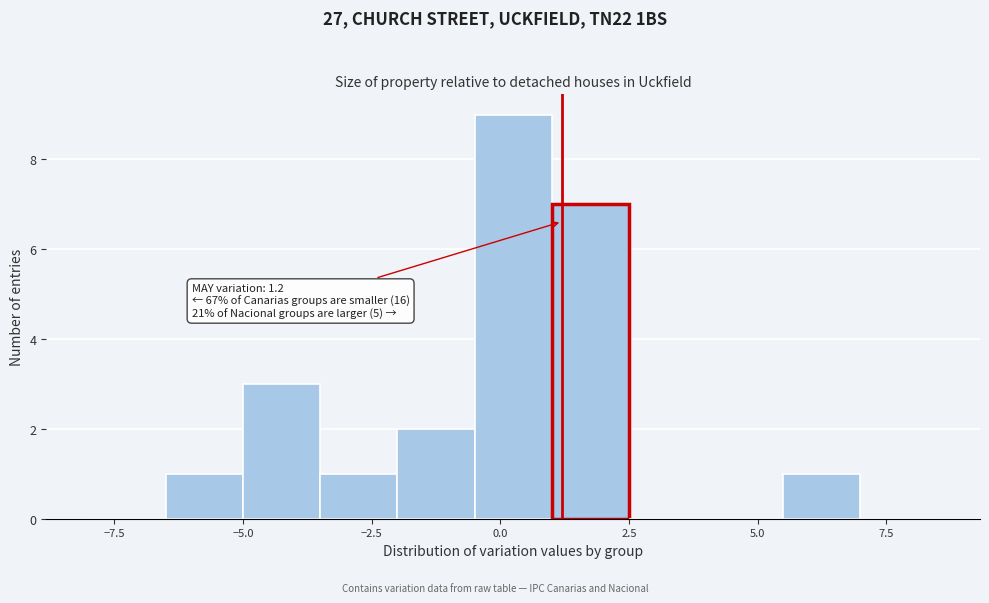

Around what value on the x-axis is the tallest bar? Give the approximate position of its centre, as read against the axis.

0.5